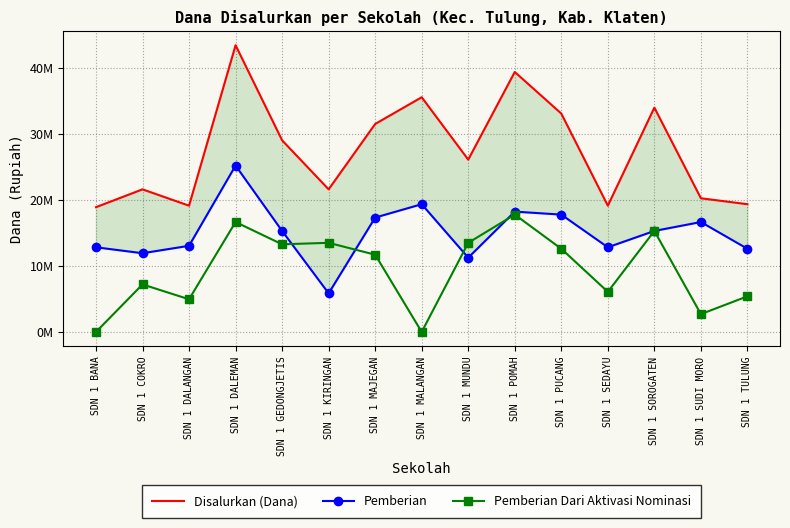

At which category does Pemberian reach its first local peak?

SDN 1 DALEMAN